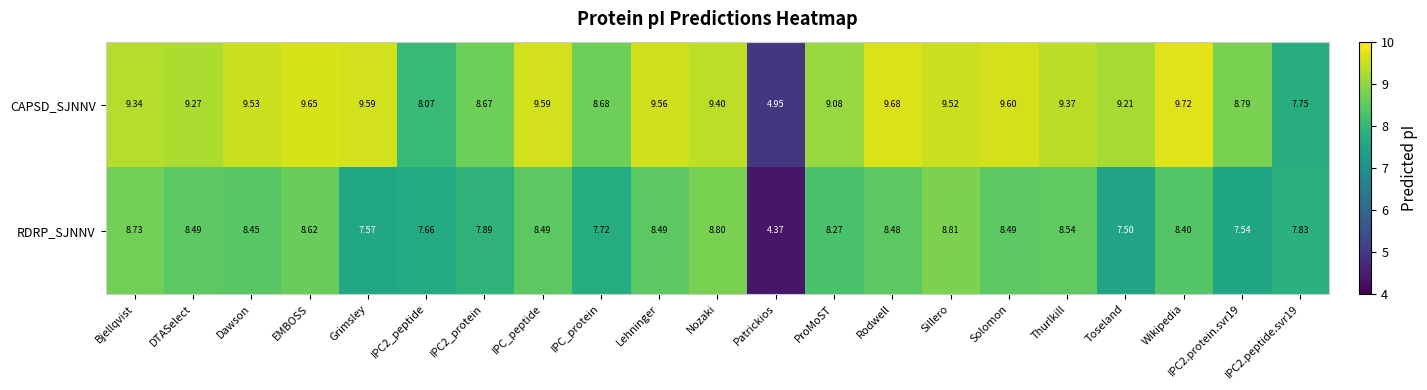

Rank the series by their maximum value, from highest to lowest.

CAPSD_SJNNV, RDRP_SJNNV